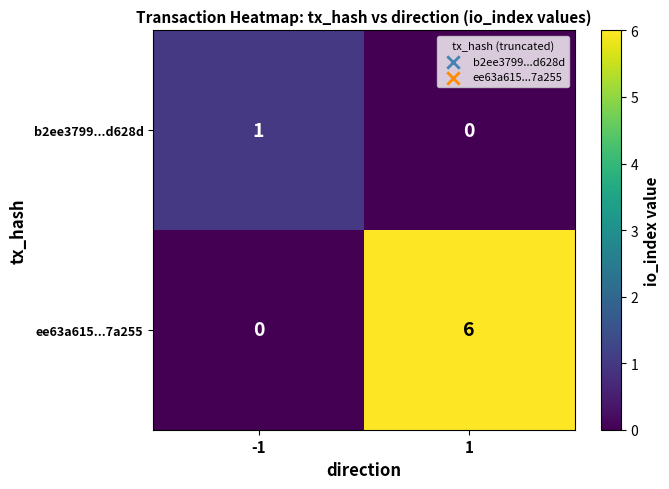

True or false: ee63a615...7a255 has a value of -2 at -1.

False